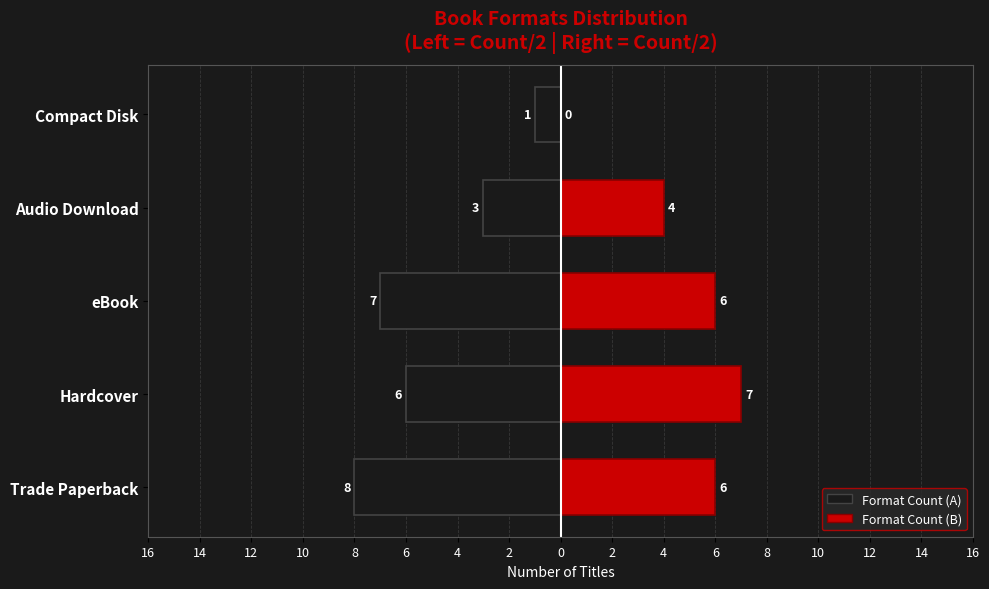

What is the value of the Right bar at the 3rd from the left?

6